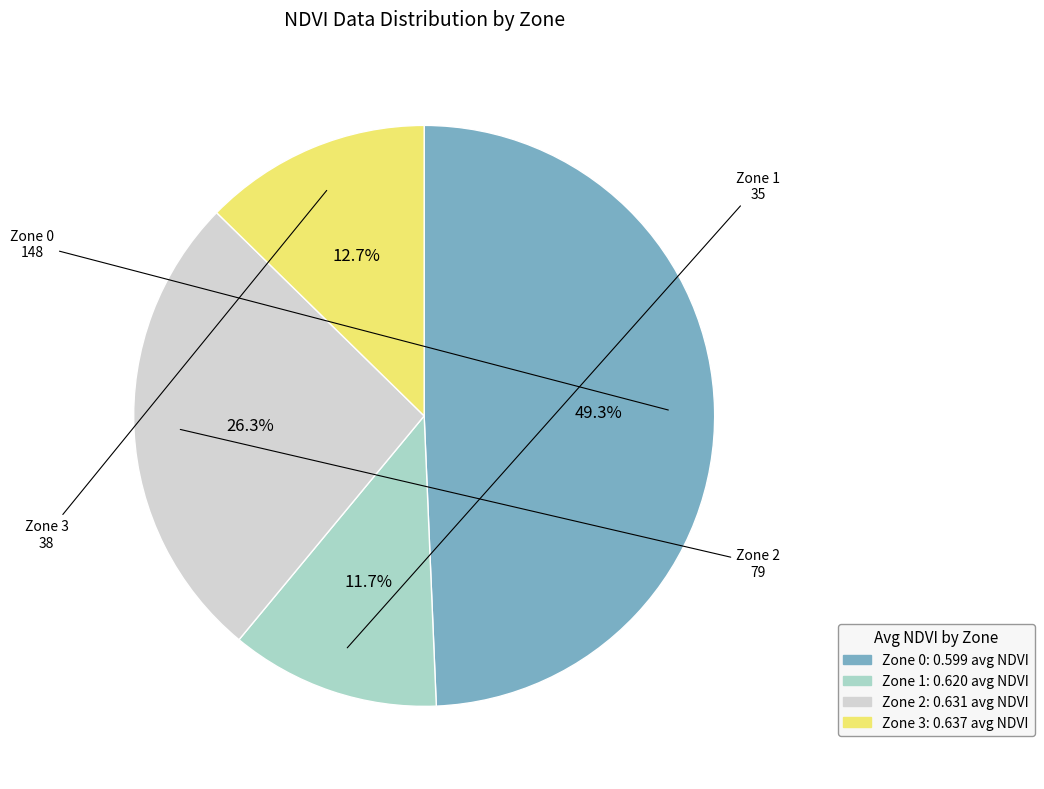

To the nearest percent, what is the average slice percentage?

25%